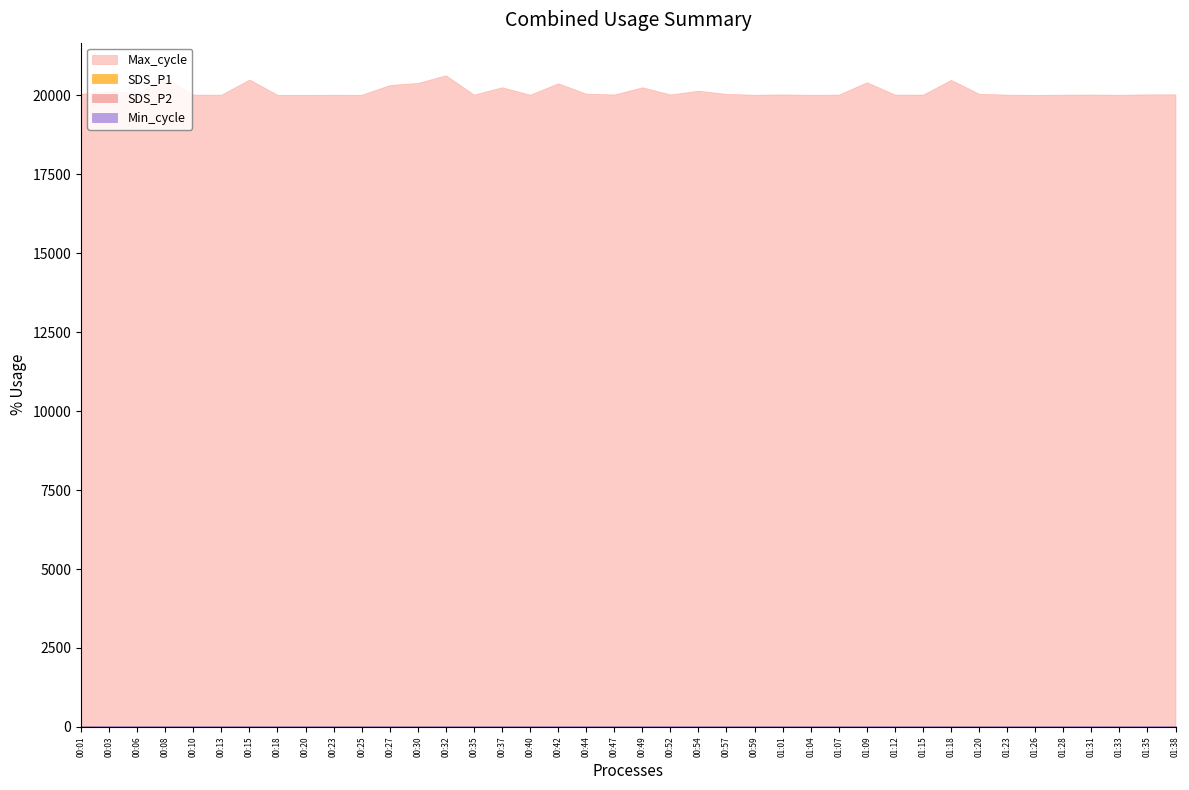

What is the difference between the highest and lowest values at 00:40?

20022.9